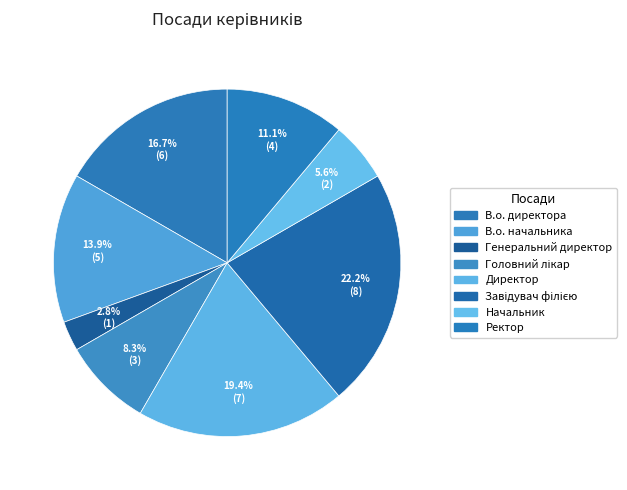

To the nearest percent, what is the combined percentage of В.о. директора and Директор?

36%